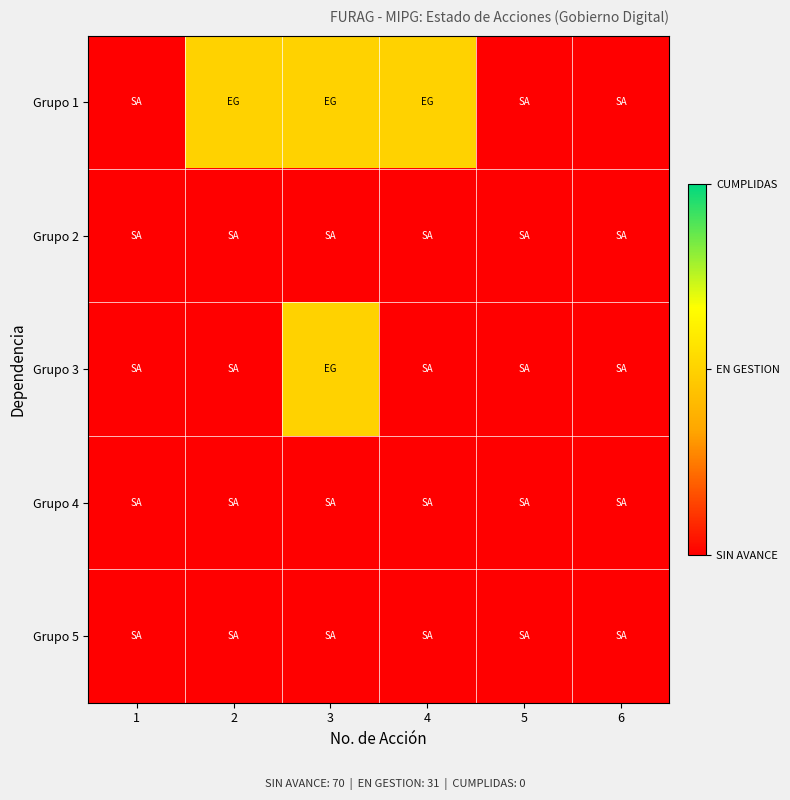

Which series has the widest spread of values?

Grupo 1